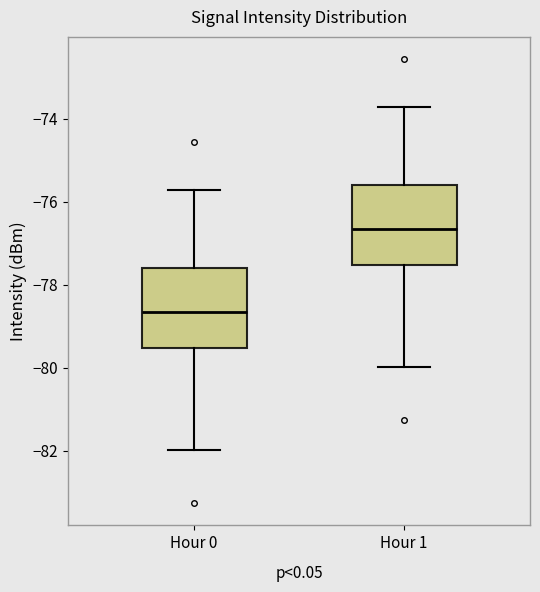

Reading left to right, transcribe this box plot: for each box, give where its median line is, the range the box spans, and where its two whiskers end, as read against the y-axis. The values are not printed on the chart, so give them approximately, as read against the axis.

Hour 0: median -78.6, box -79.6 to -77.6, whiskers -82.0 to -75.8
Hour 1: median -76.6, box -77.6 to -75.6, whiskers -80.0 to -73.8